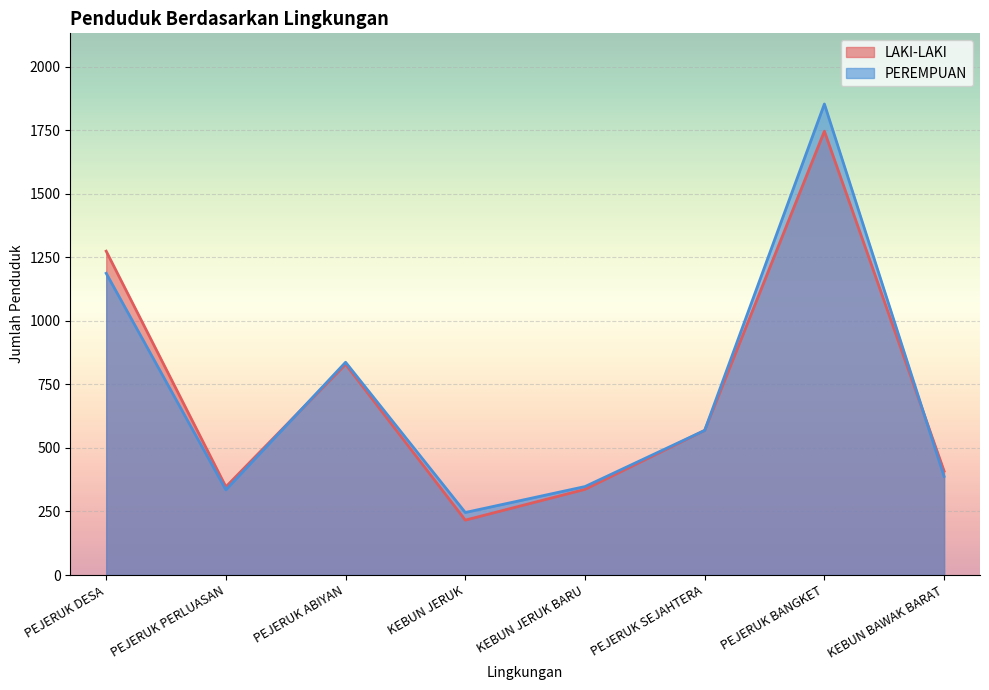

What is the difference between the highest and lowest values at PEJERUK ABIYAN?

8